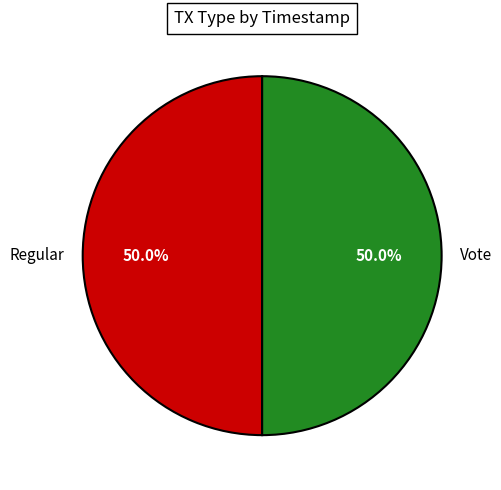

How many slices are in this pie chart?

2